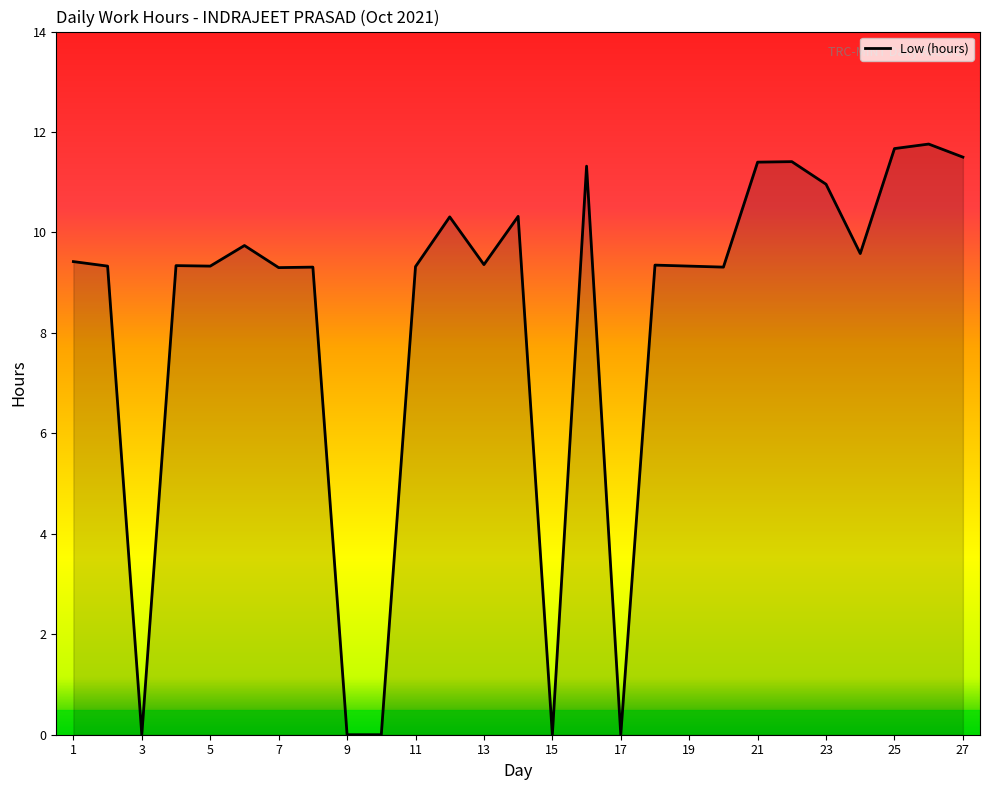

What is the difference between the maximum and minimum values?

11.8